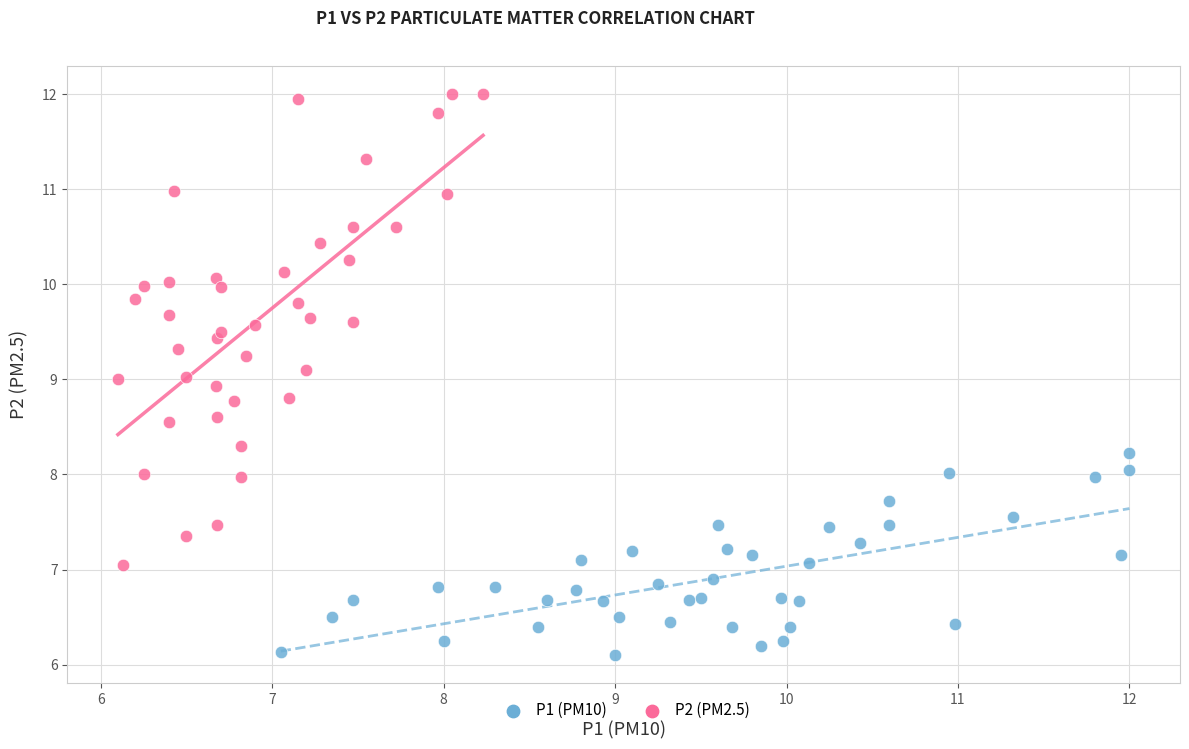

Which series reaches the minimum Y coordinate?

P1 (PM10)